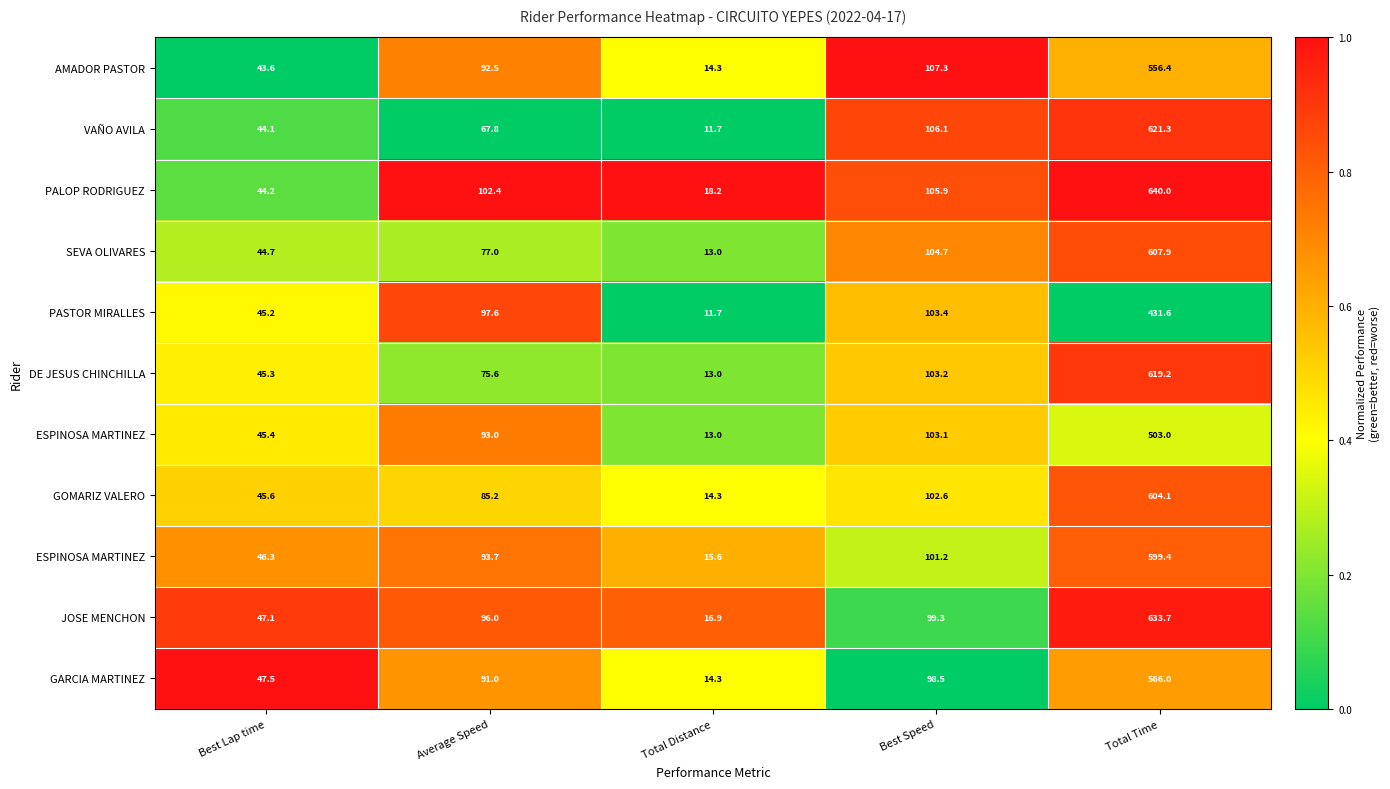

At which category is the sum across all series the highest?

Total Time